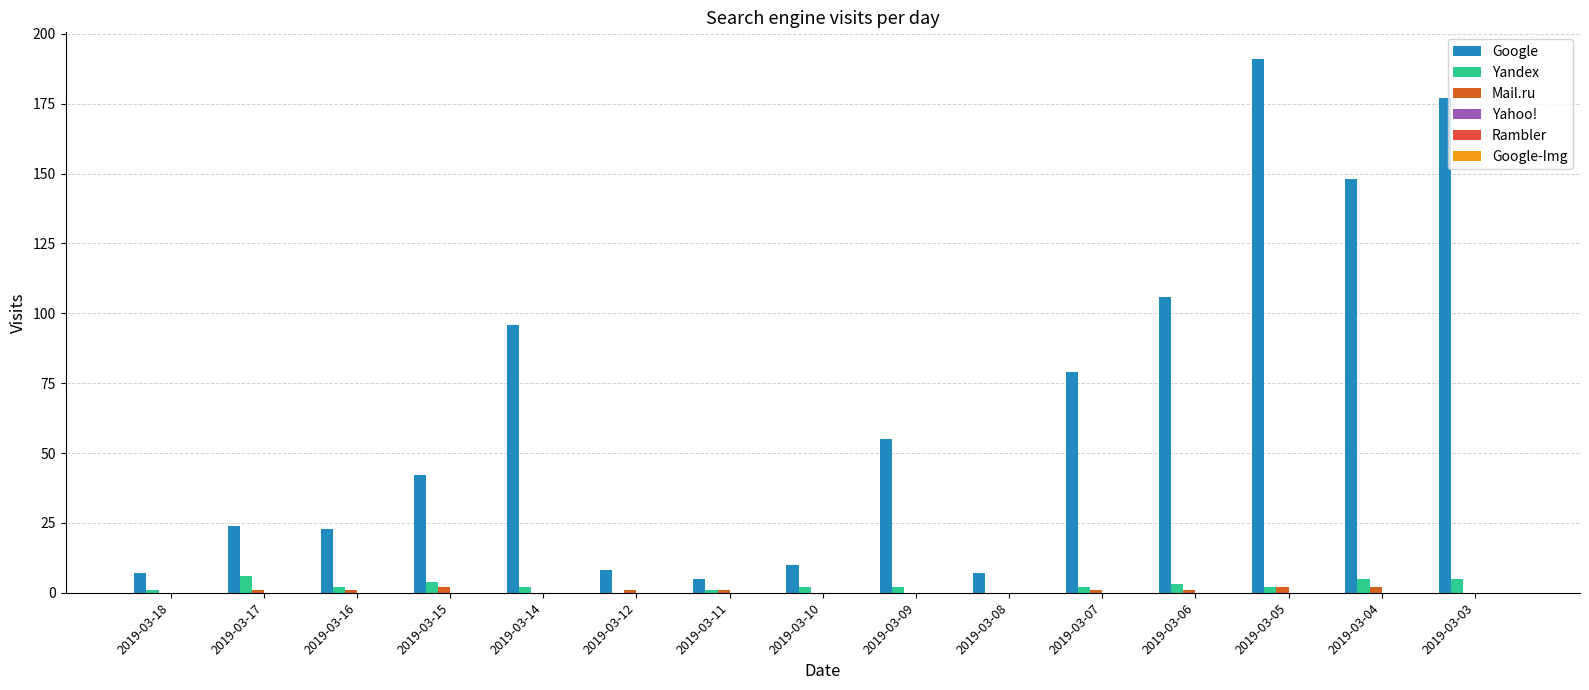

Which series has the largest total across all categories?

Google